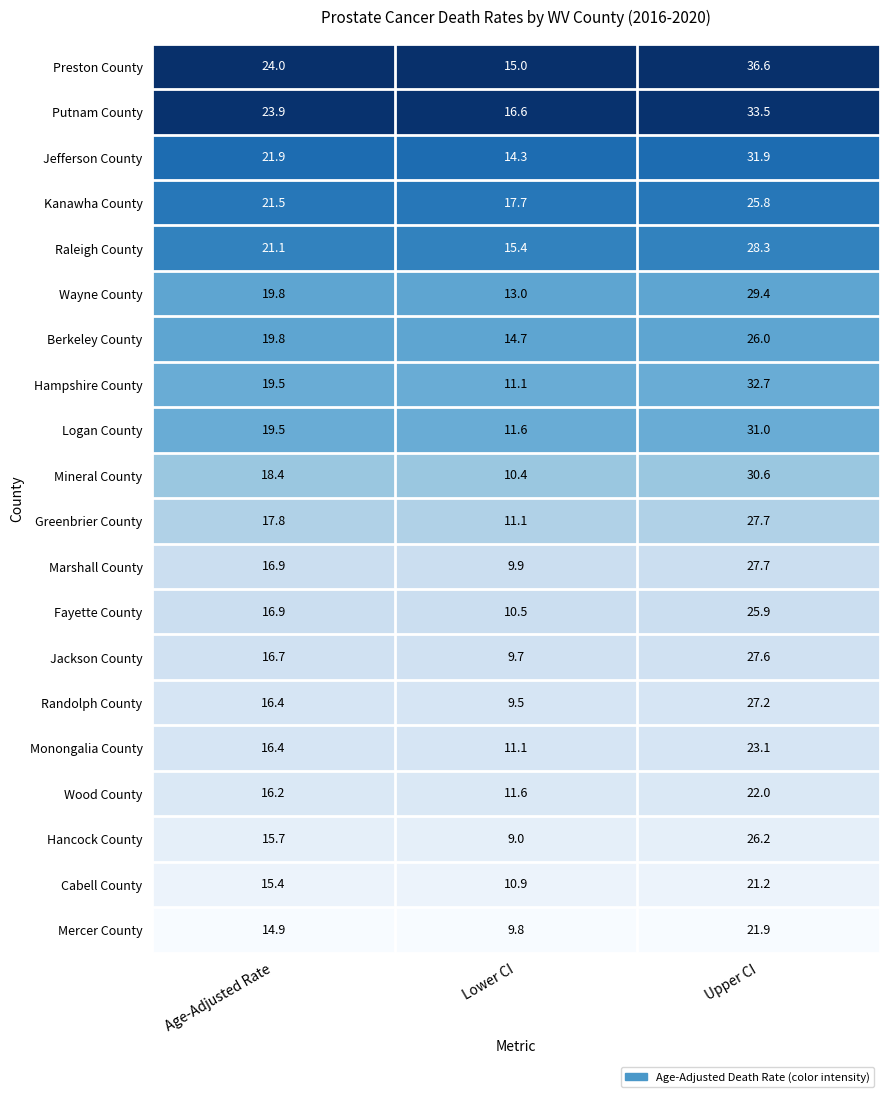

The Hancock County series shows 26.2 at Upper CI. True or false?

True